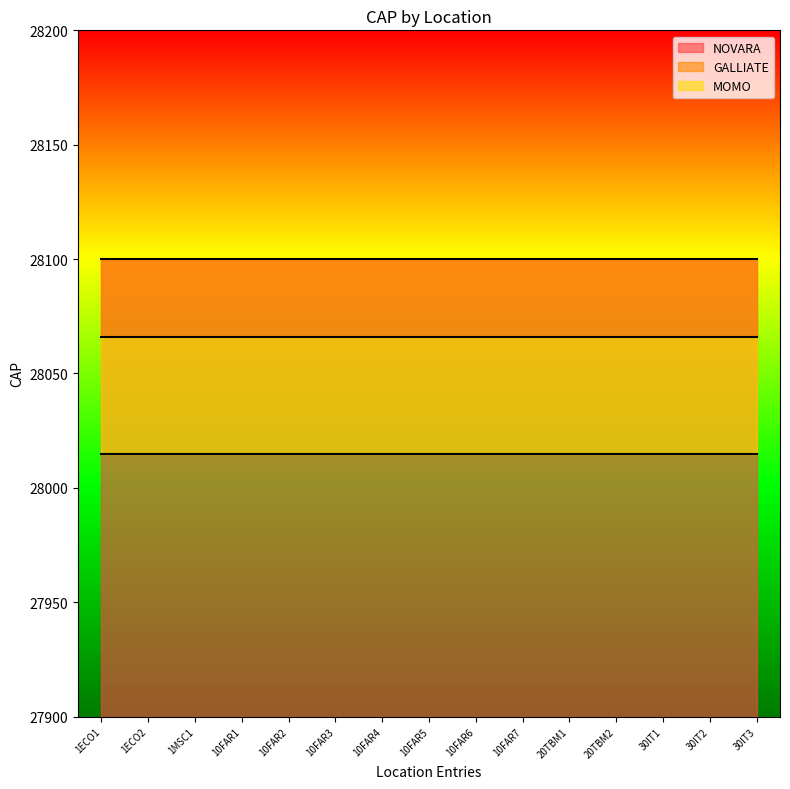

Which series has the largest range (max minus min)?

NOVARA